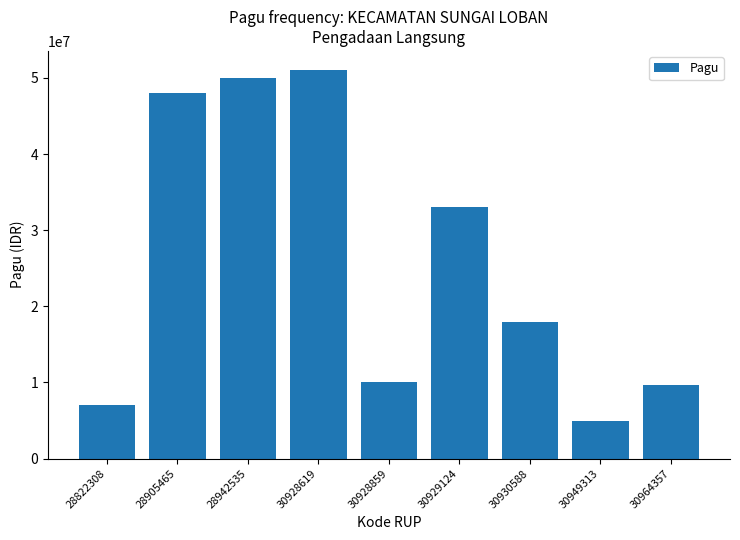

True or false: the data shows 19539368 at 30928619.

False